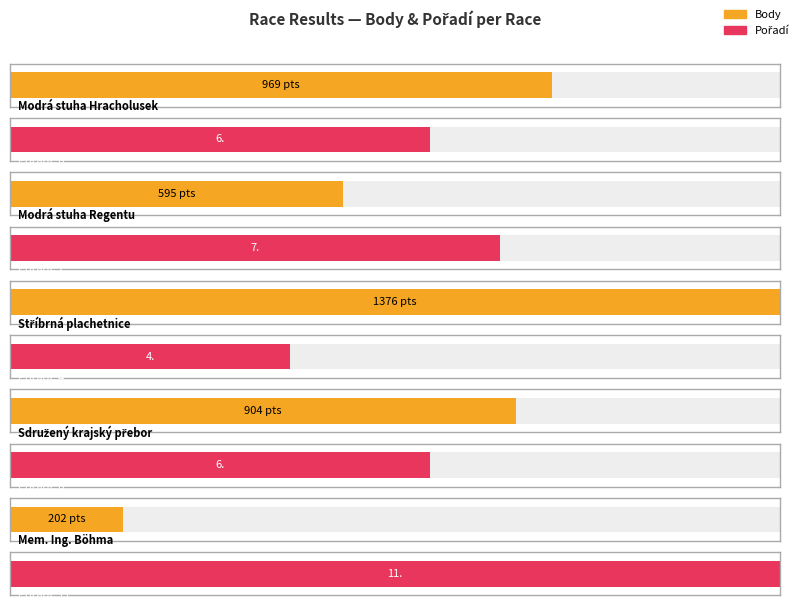

Read the Body value at Sdružený krajský přebor, to the nearest 100.

900